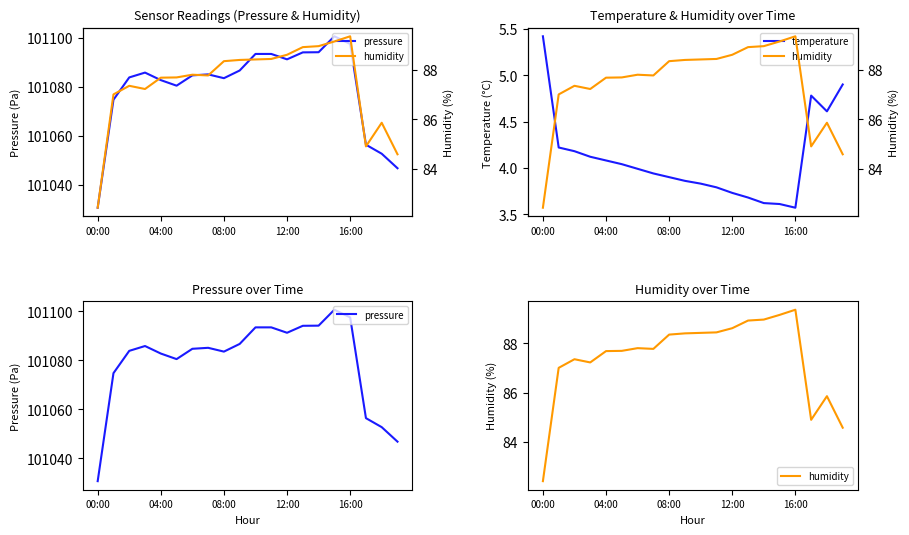

Which category has the lowest value in the temperature series?

16:00